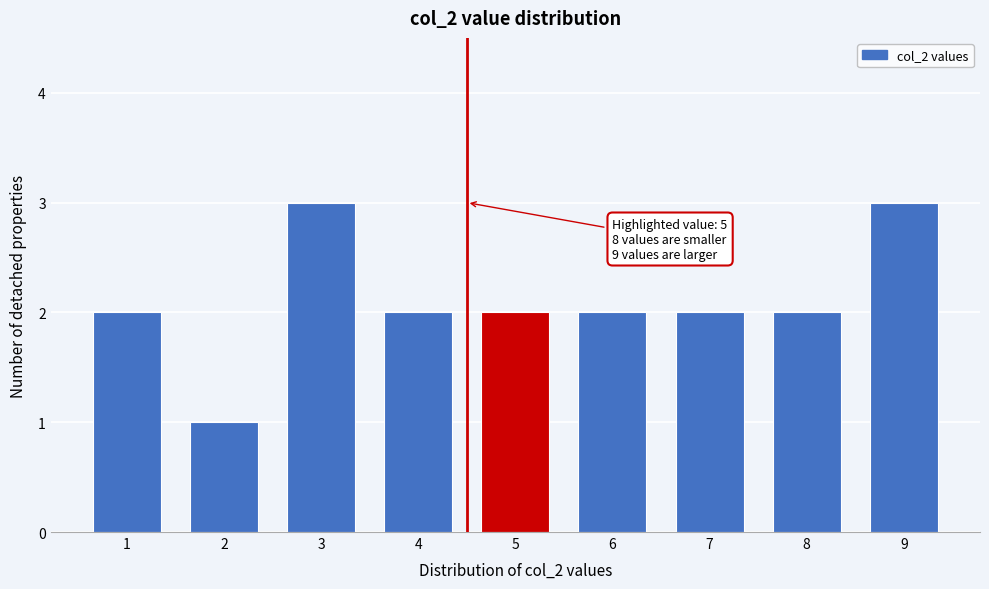

Reading left to right, list all the values displayed in this chart.

2	1	3	2	2	2	2	2	3